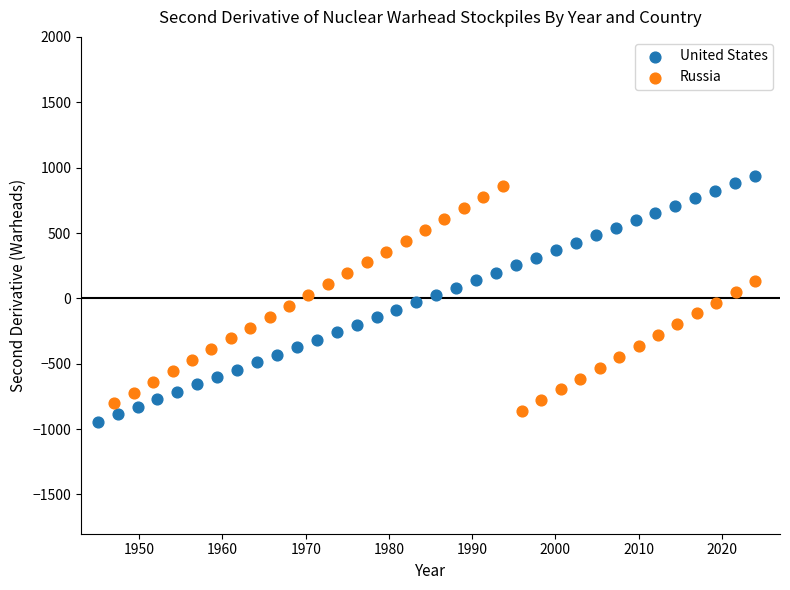

Which series has the widest spread of Y values?

United States